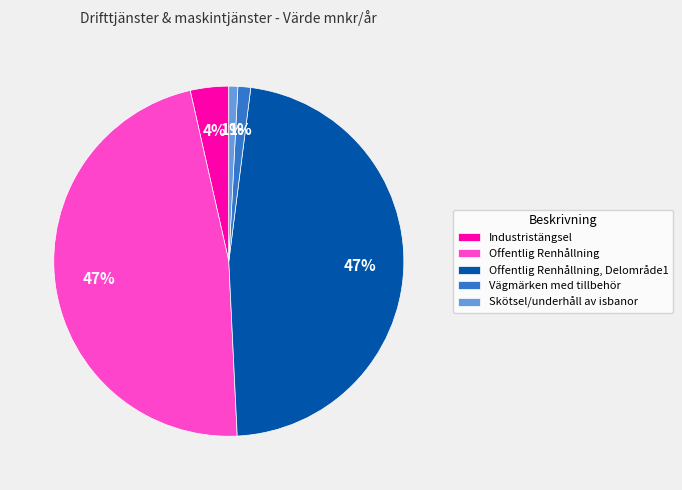

To the nearest percent, what is the average slice percentage?

20%